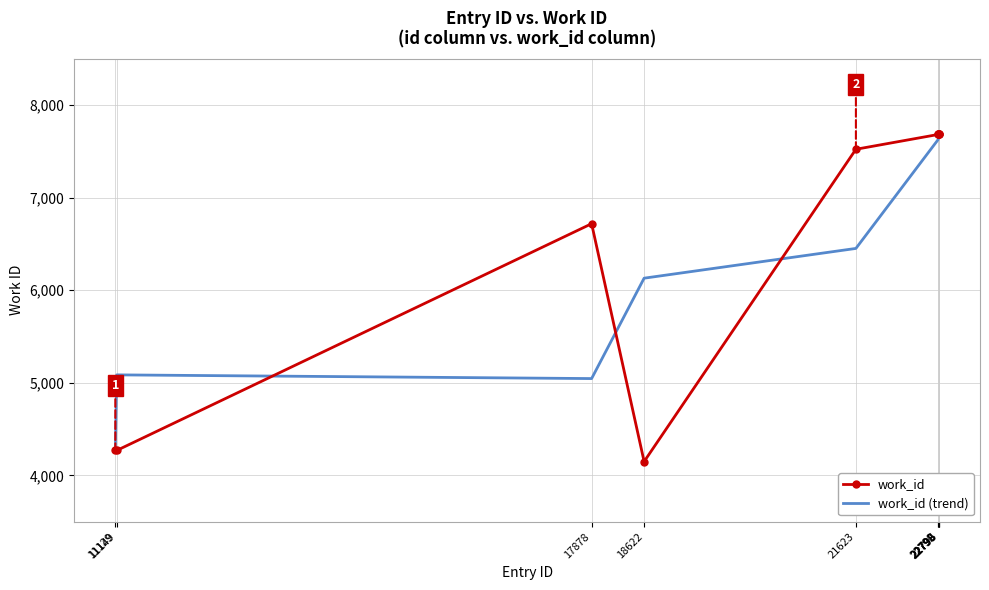

What is the maximum value for work_id (trend)?

7682.0